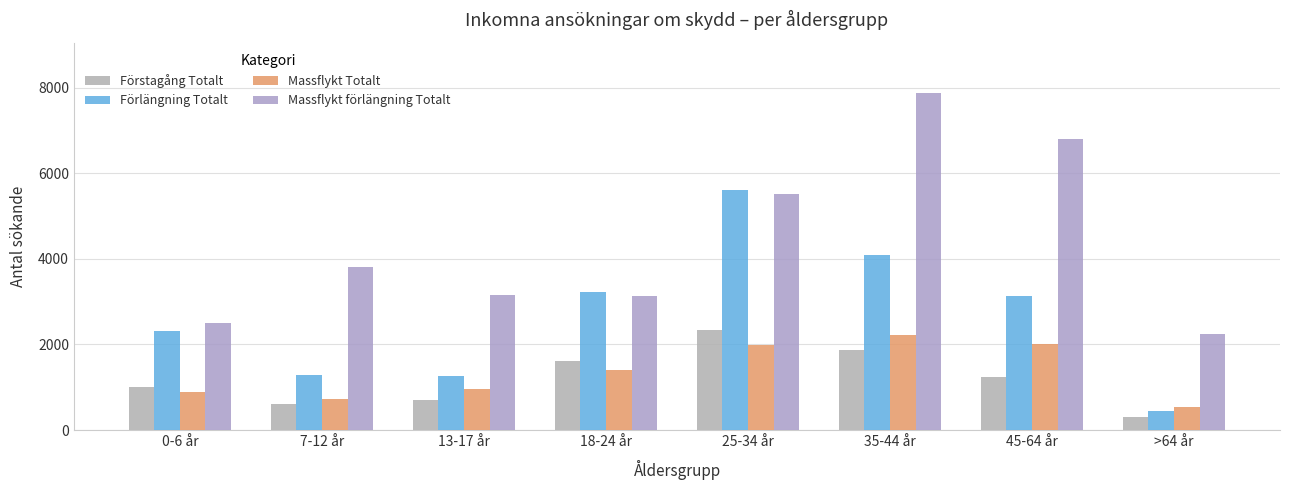

Where is Massflykt Totalt nearest to the value 1370?

18-24 år